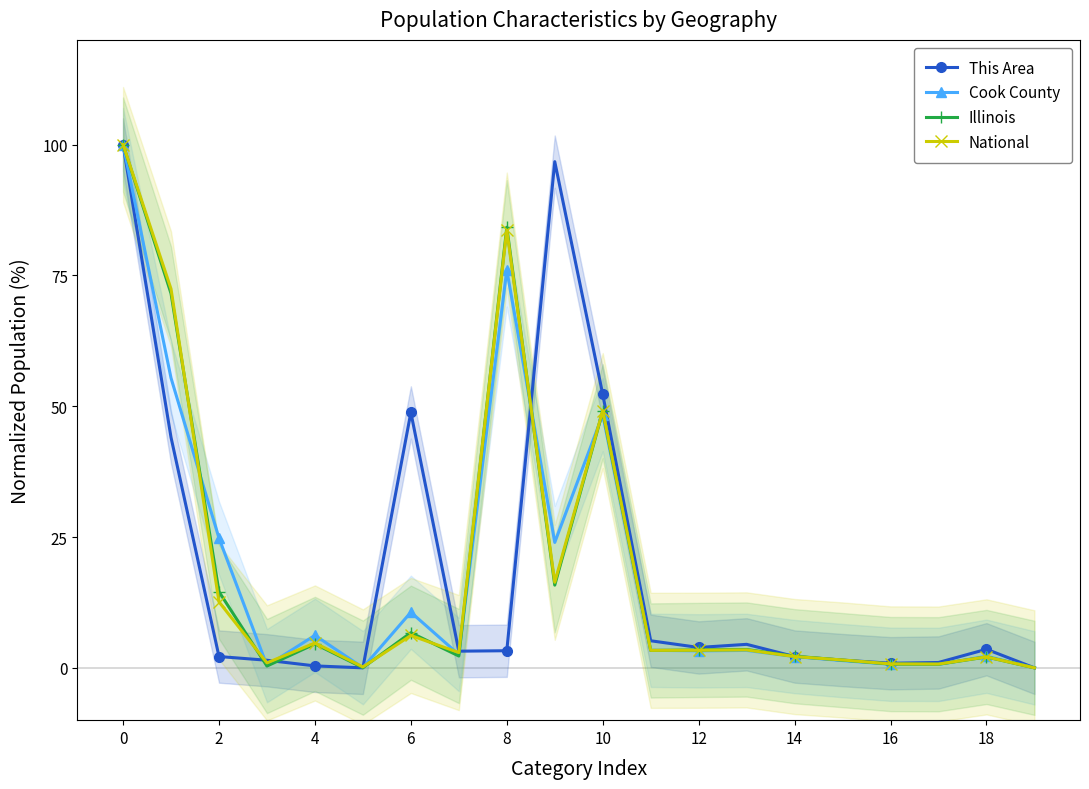

What is the value of the This Area point at the 1st from the left?

100.0